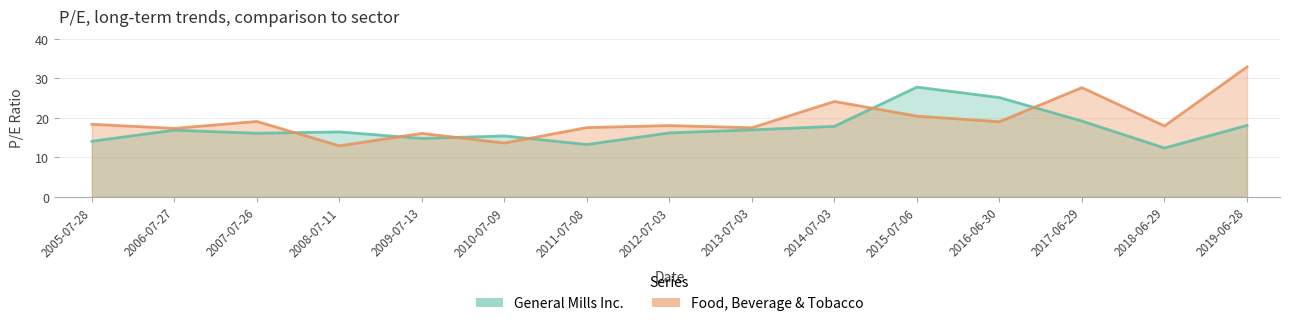

What is the sum of all General Mills Inc. values?

259.8